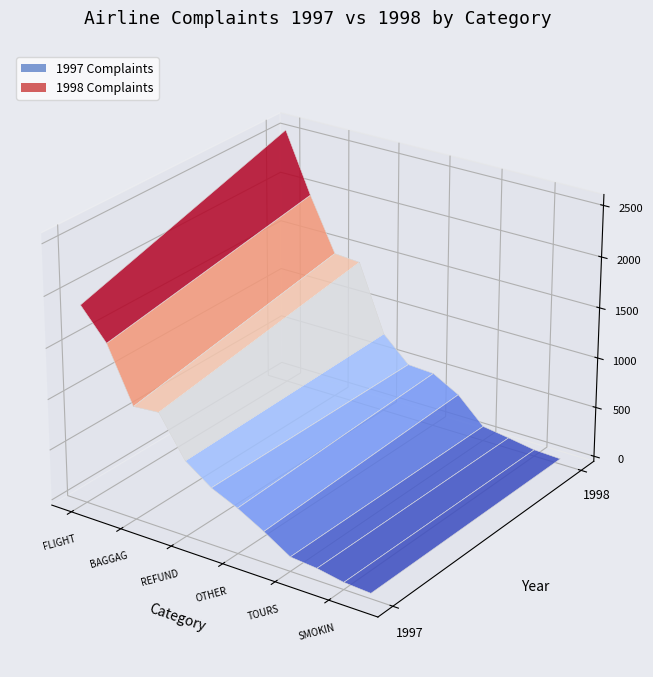

Reading left to right, transcribe all the data shown in this chart.

complaints_1998: complaints_1998=2552	complaints_1997=1960	2=1432	3=1412	4=748	5=504	6=488	7=345	8=95	9=56	10=13	11=1
complaints_1997: complaints_1998=1895	complaints_1997=1600	2=1063	3=1084	4=693	5=510	6=395	7=252	8=90	9=66	10=18	11=1